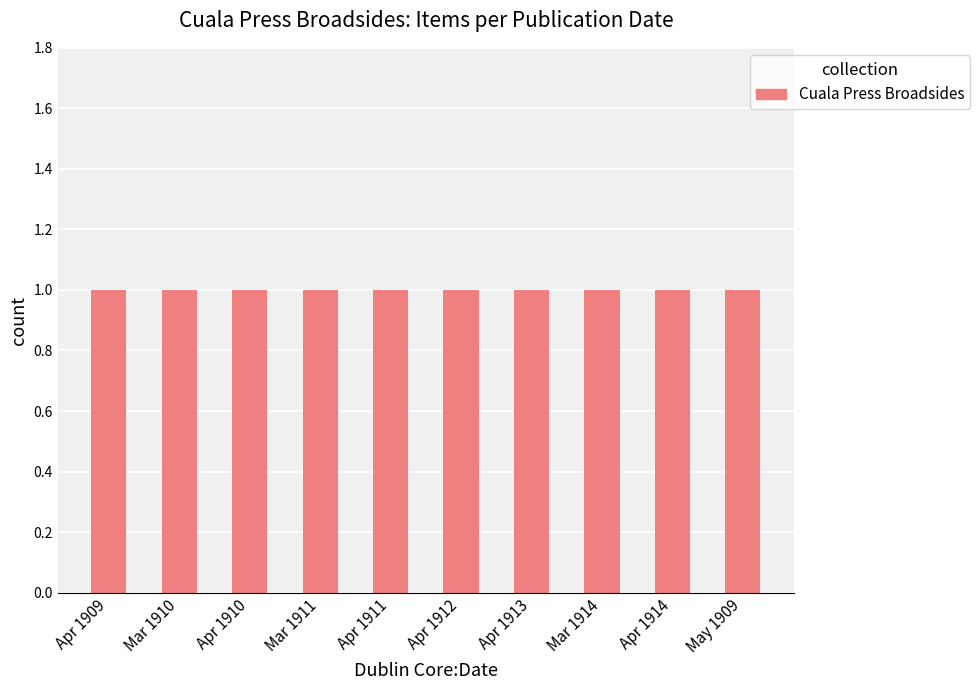

How many bars are there in total?

10